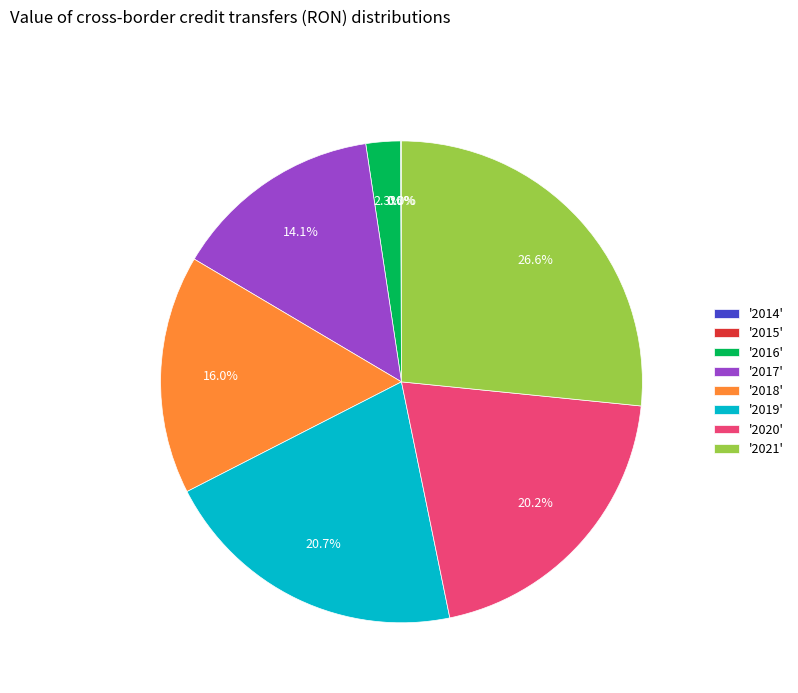

Is there any slice that represents more than half of the pie?

No